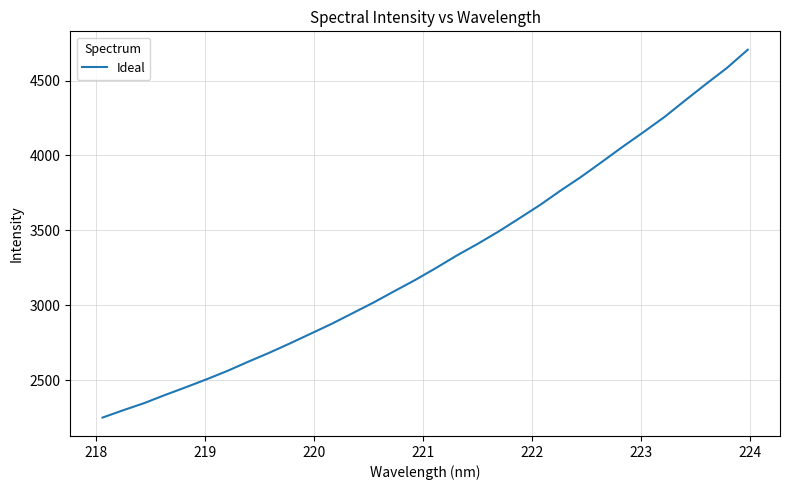

What is the difference between the maximum and minimum values?

2455.9